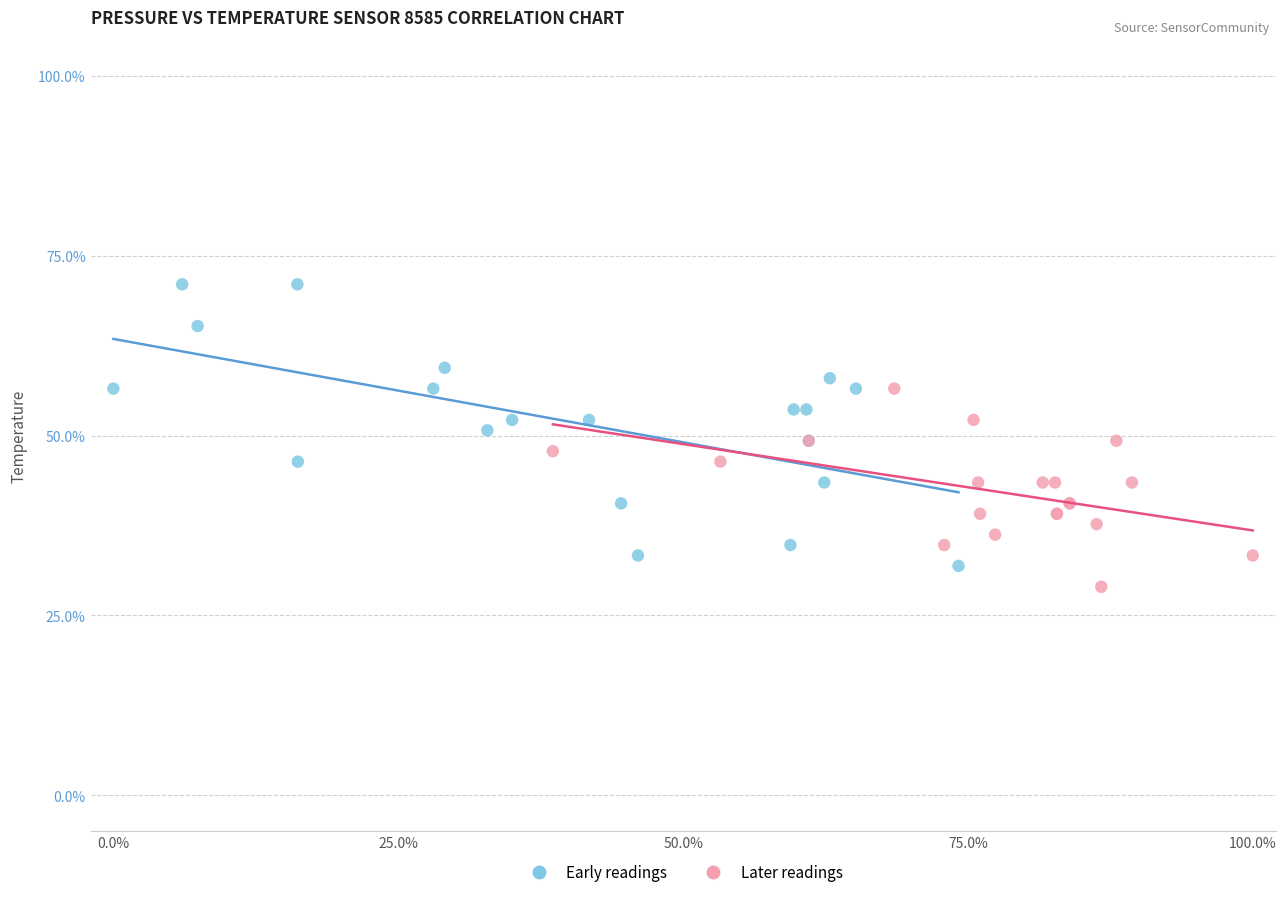

Which series reaches the minimum Y coordinate?

Later readings